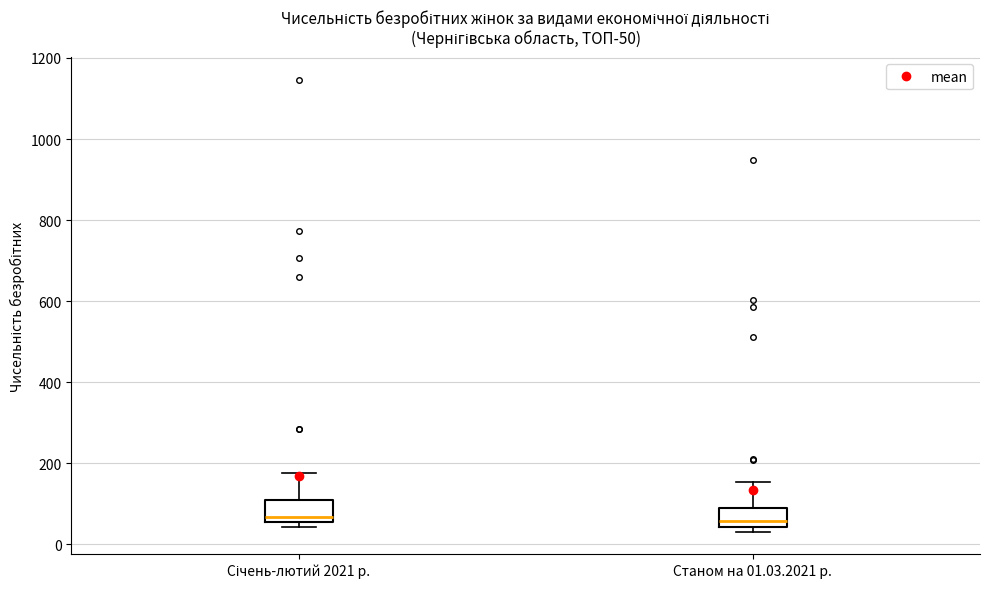

Reading left to right, read every box against the y-axis: the position of its median line, the range the box covers, and the ends of its whiskers. The values are not printed on the chart, so give them approximately, as read against the axis.

Січень-лютий 2021 р.: median 60 (just above the box's lower edge), box 60 to 120, whiskers 40 to 180
Станом на 01.03.2021 р.: median 60, box 40 to 80, whiskers 40 (just below the box's lower edge) to 160